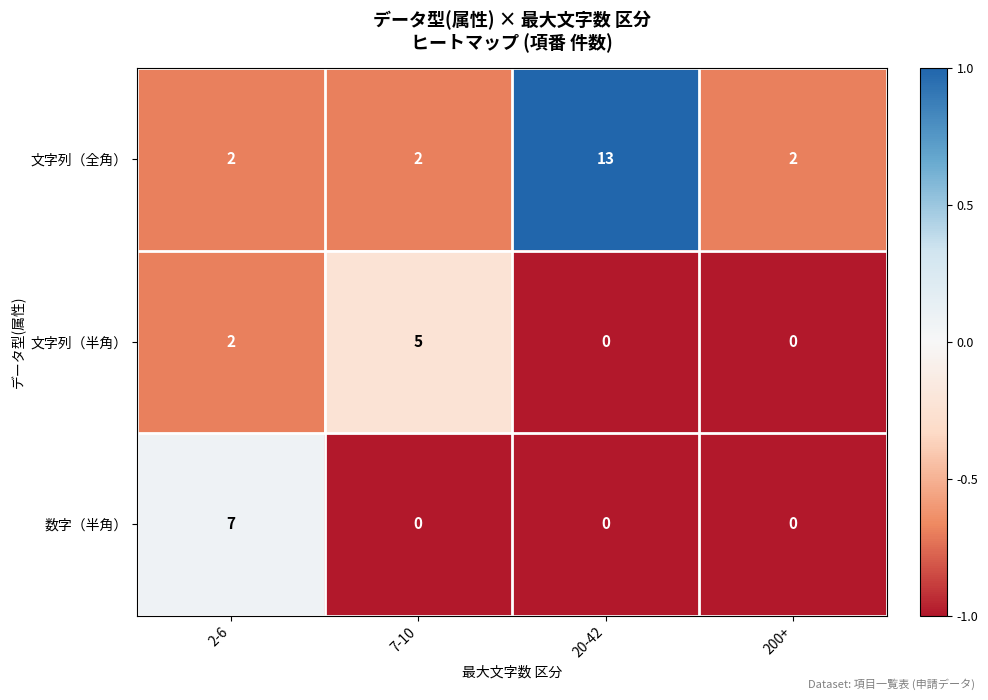

At which category is the sum across all series the highest?

20-42